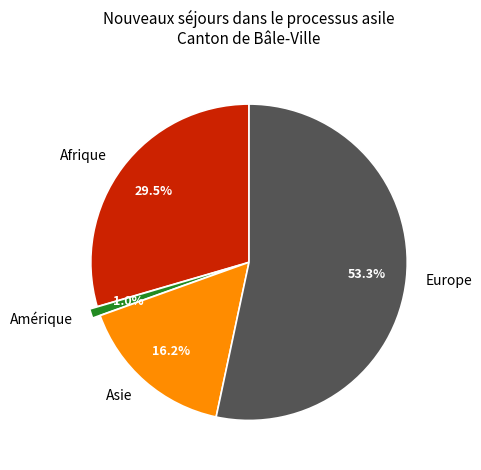

Does Amérique represent more than half of the total?

No